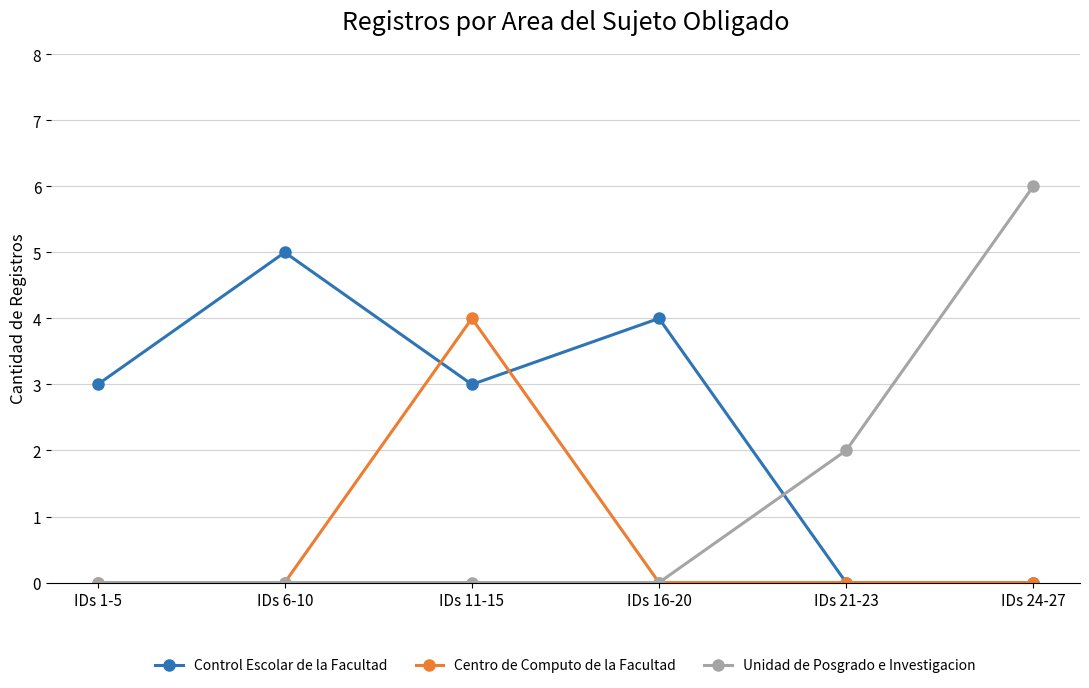

How many intersections are there between Control Escolar de la Facultad and Unidad de Posgrado e Investigacion?

1